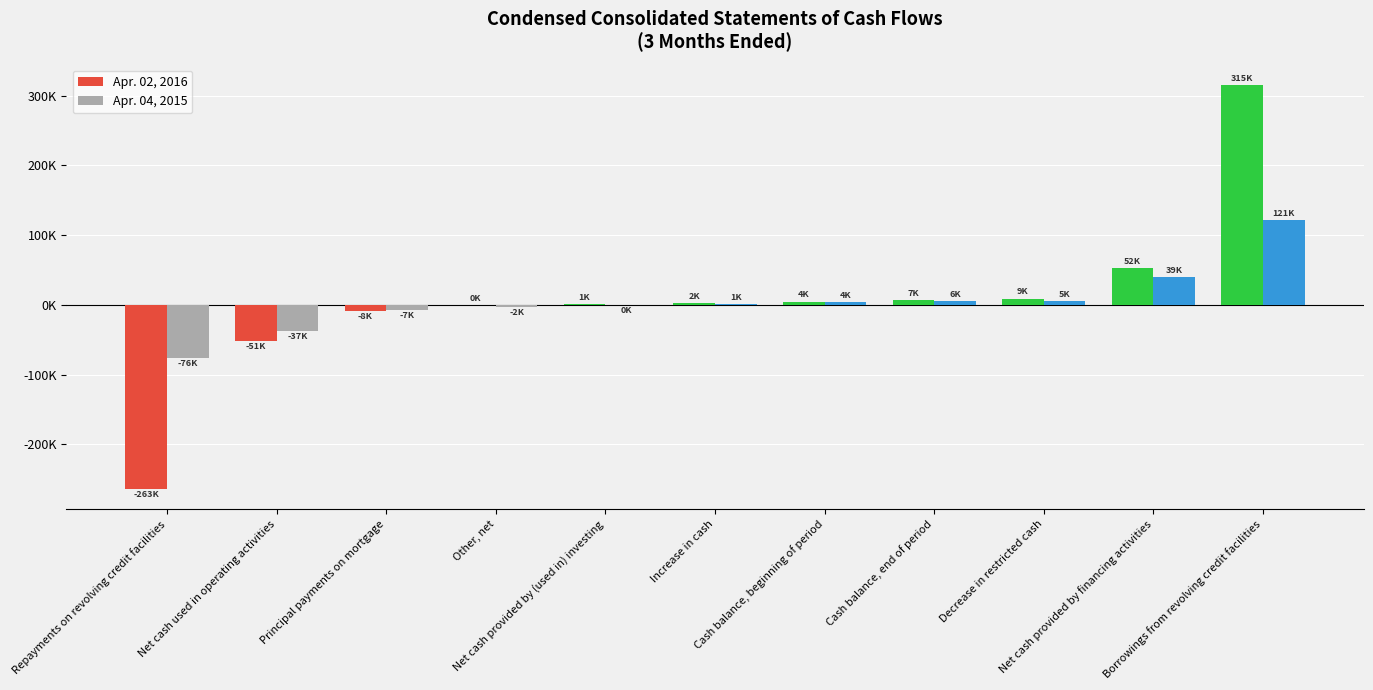

Does the chart contain stacked bars?

No